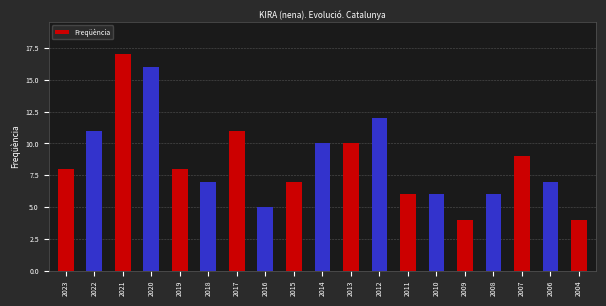

What is the minimum value shown in the chart?

4